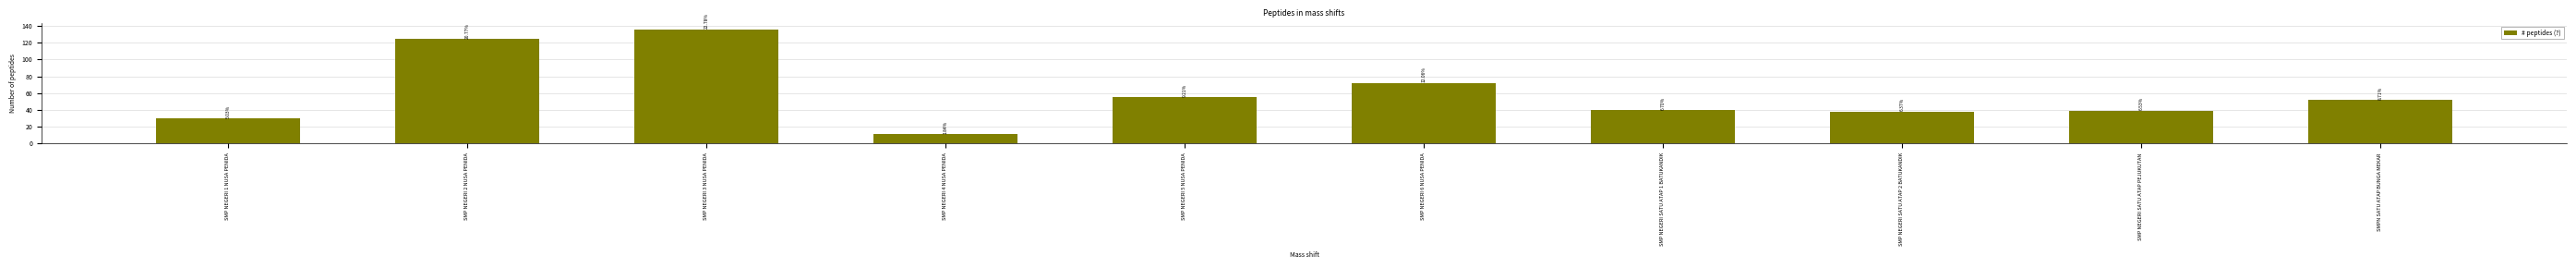

What is the sum of the values at SMP NEGERI 5 NUSA PENIDA and SMP NEGERI SATU ATAP 1 BATUKANDIK?

95